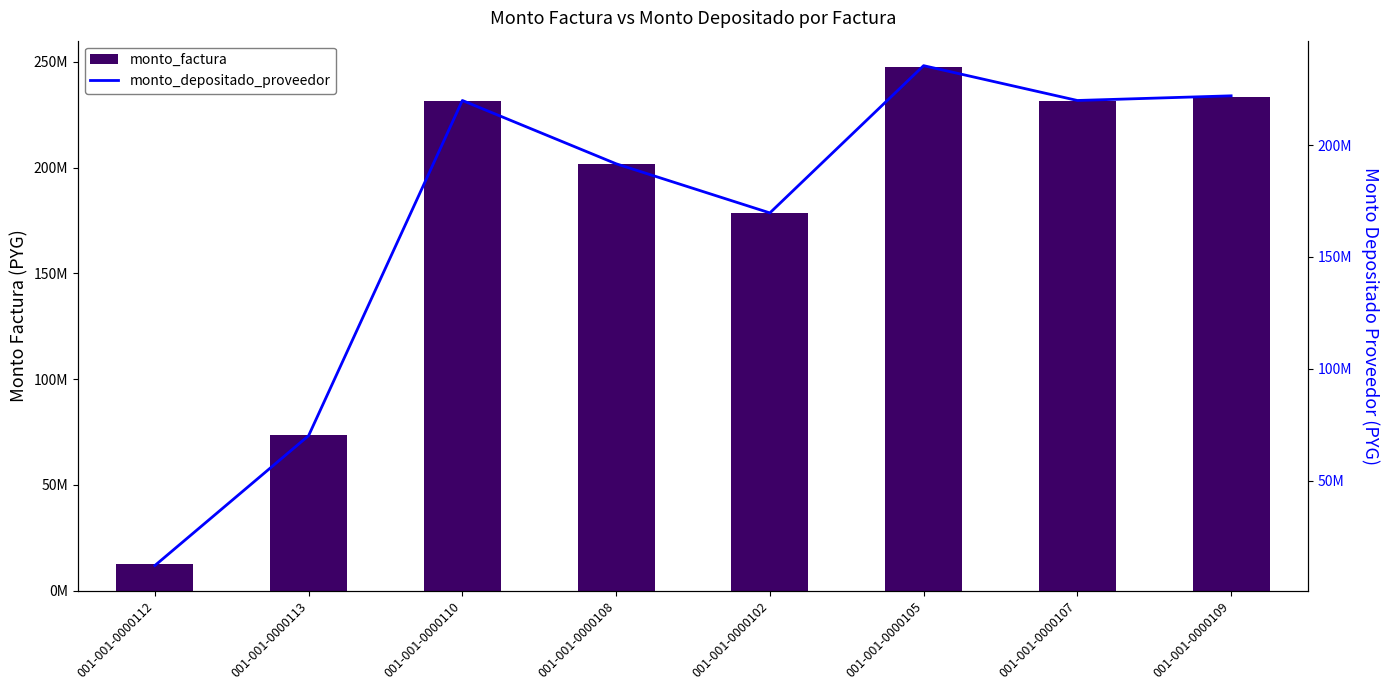

Reading left to right, what are all the values shown in this chart?

monto_factura: 001-001-0000112=12688054	001-001-0000113=73731483	001-001-0000110=231230147	001-001-0000108=201487855	001-001-0000102=178393911	001-001-0000105=247591483	001-001-0000107=231230157	001-001-0000109=233420271
monto_depositado_proveedor: 001-001-0000112=12066108	001-001-0000113=70117300	001-001-0000110=219895666	001-001-0000108=191611287	001-001-0000102=169649366	001-001-0000105=235454999	001-001-0000107=219895675	001-001-0000109=221978434